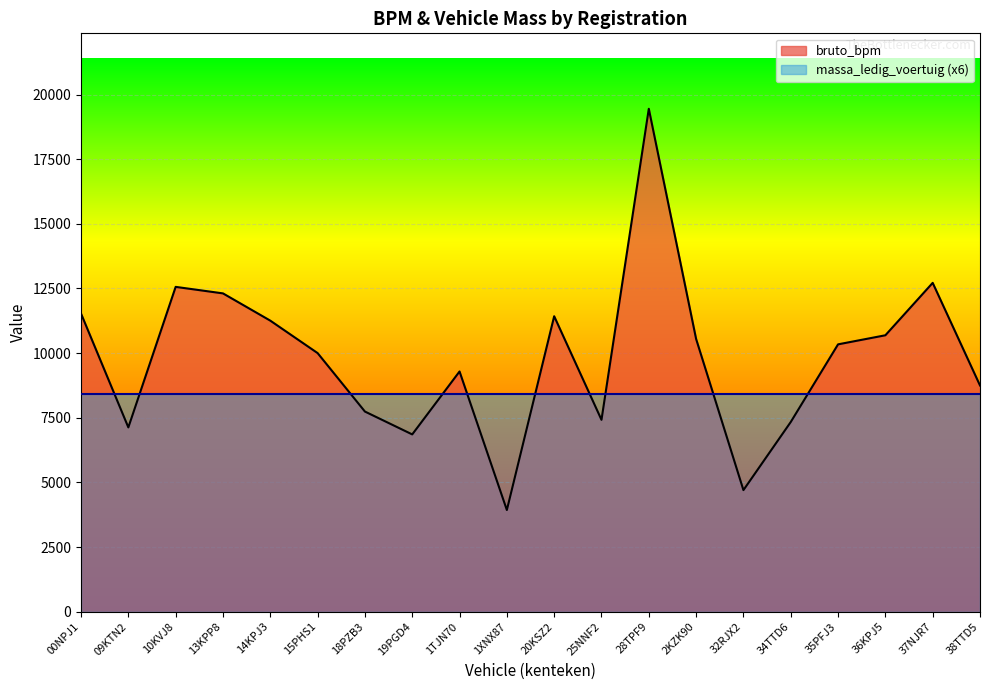

Which has a higher value, 15PHS1 or 10KVJ8?

10KVJ8